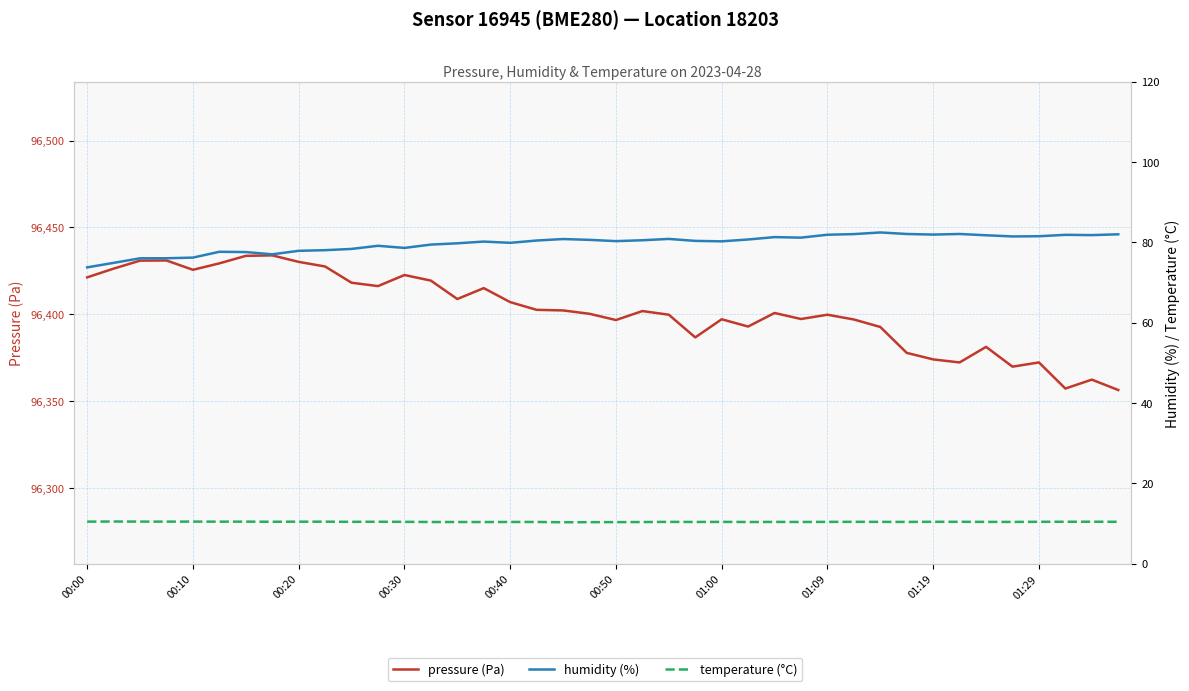

What are all the series names shown in the legend?

pressure (Pa), humidity (%), temperature (°C)